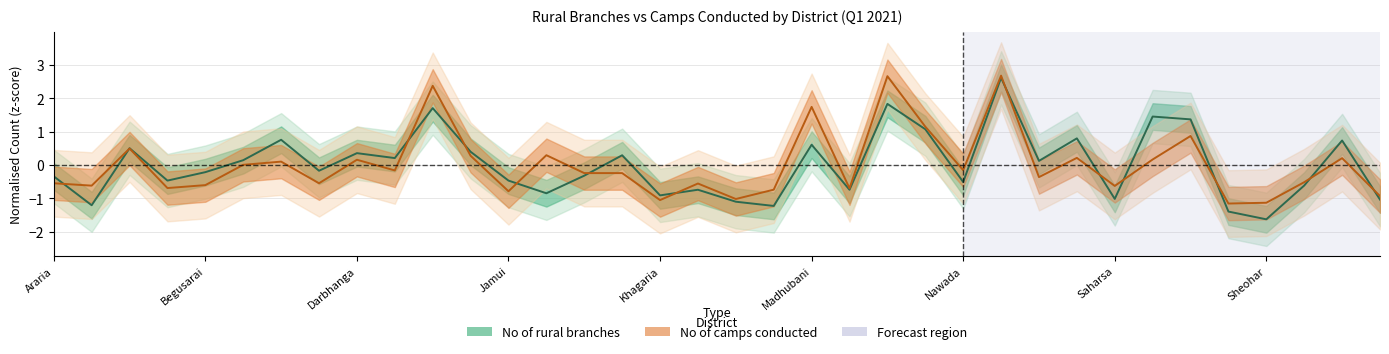

Is this an area chart (filled region under the line)?

No